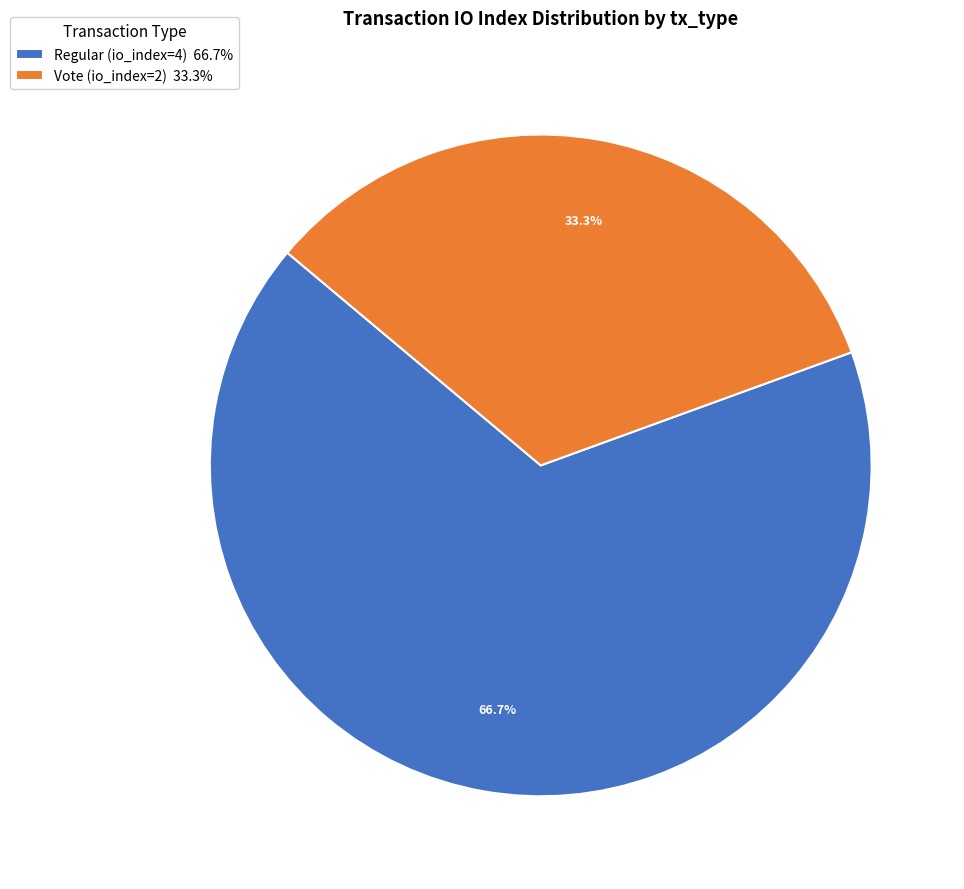

To the nearest percent, what is the average slice percentage?

50%